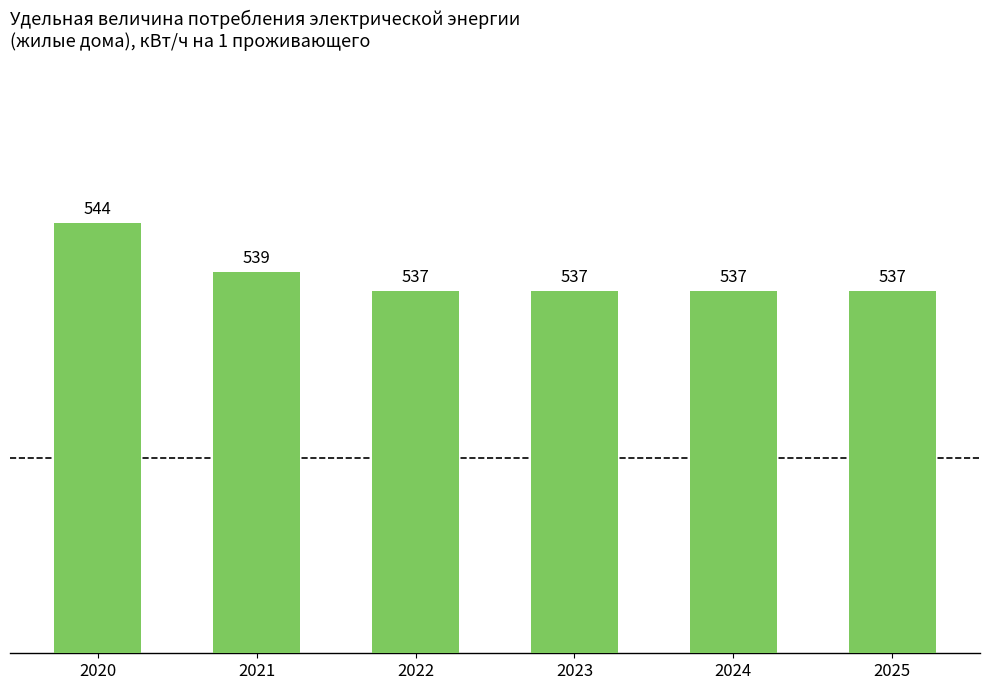

True or false: the data shows 537 at 2024.

True